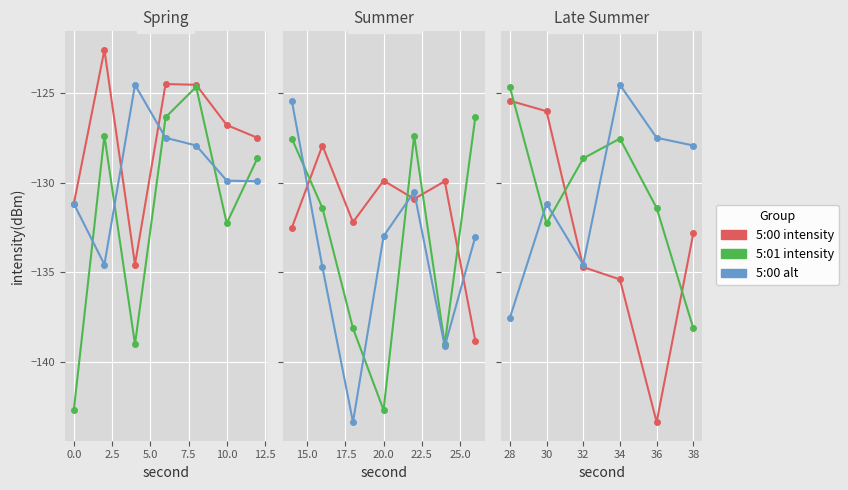

After their last crossing, which series has the higher values: 5:00 intensity or 5:01 intensity?

5:00 intensity